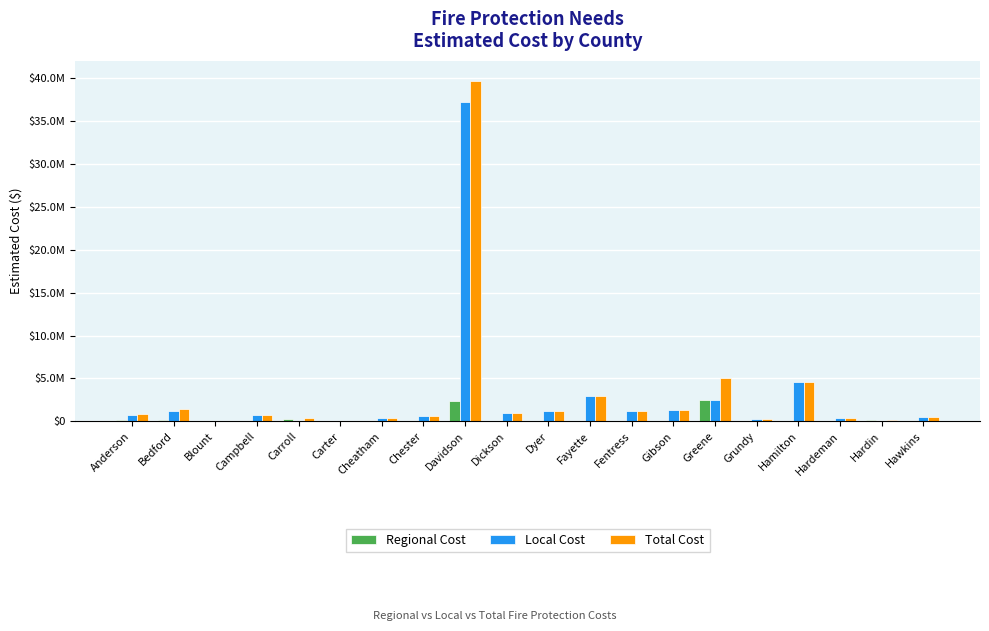

Which series has the largest range (max minus min)?

Total Cost